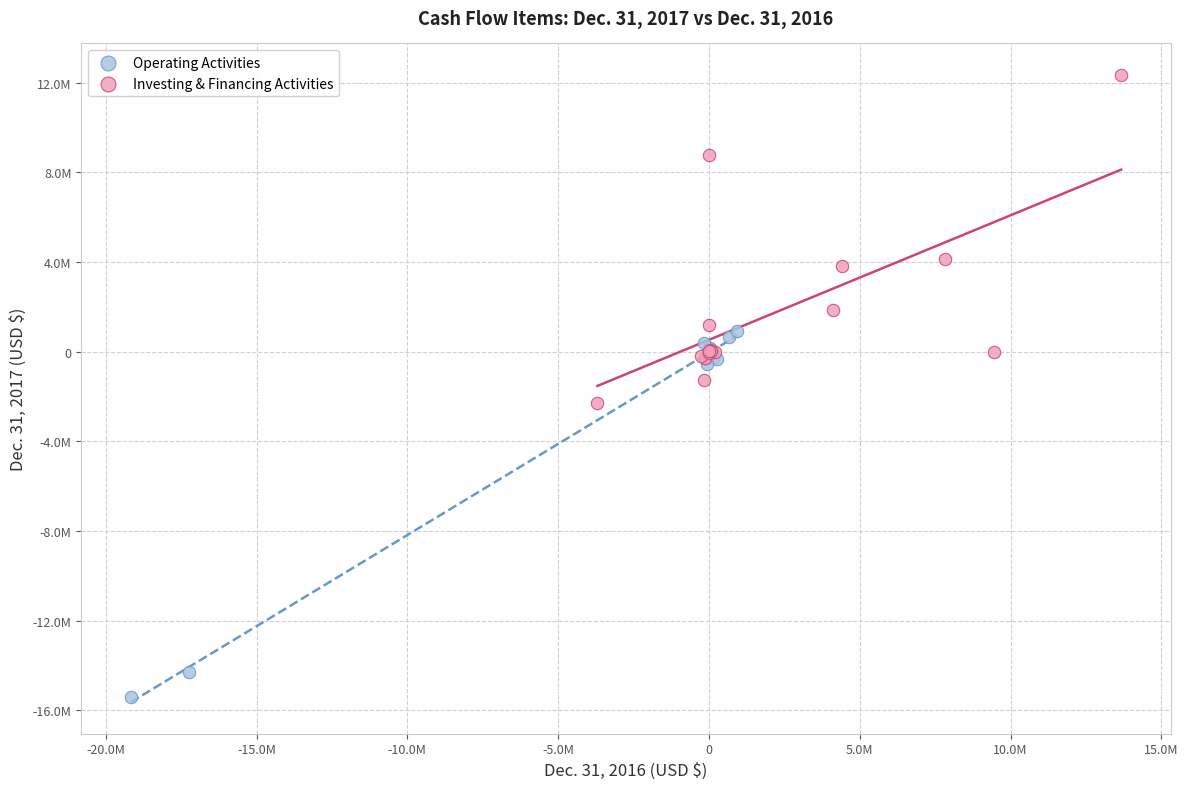

Which series has the widest spread of Y values?

Operating Activities